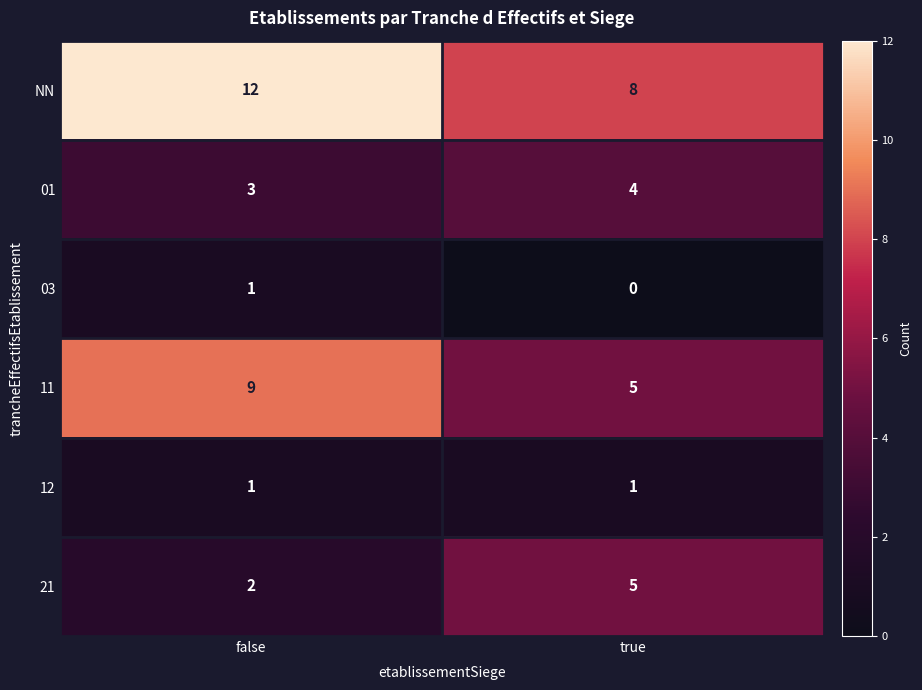

Reading right to left, list all the values displayed in this chart.

NN: 8	12
01: 4	3
03: 0	1
11: 5	9
12: 1	1
21: 5	2